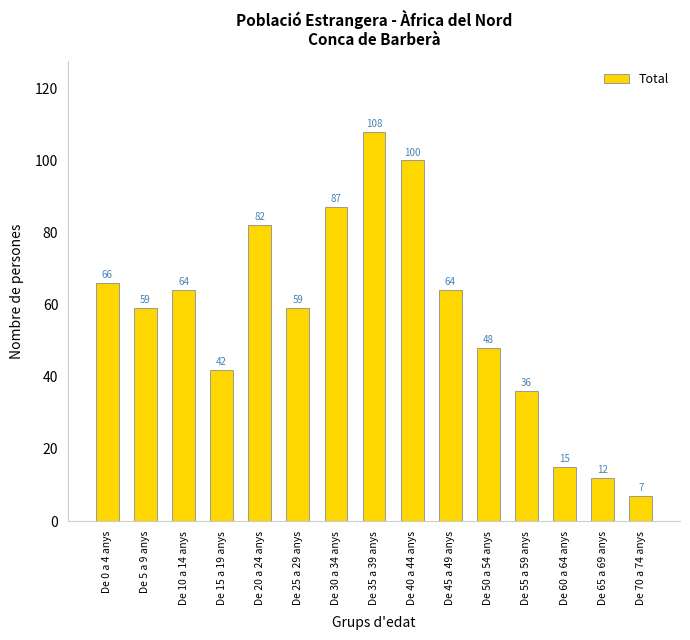

The chart shows a value of 48 at De 50 a 54 anys. True or false?

True